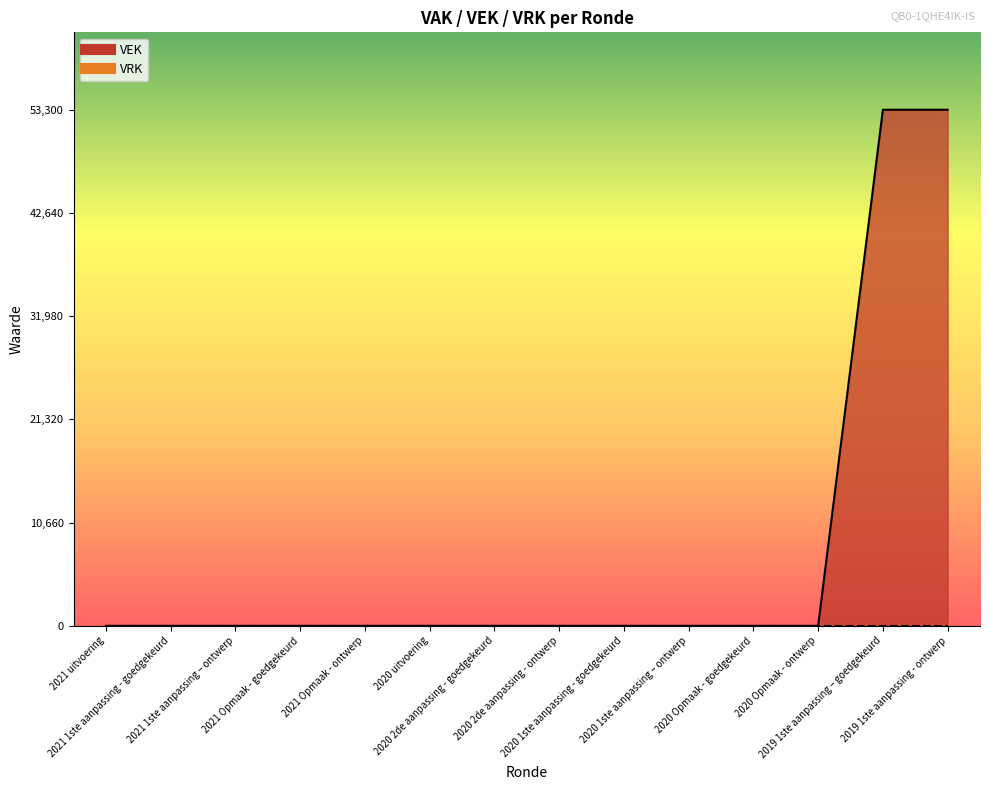

Reading left to right, what are all the values shown in this chart?

2021 uitvoering=0	2021 1ste aanpassing - goedgekeurd=0	2021 1ste aanpassing – ontwerp=0	2021 Opmaak - goedgekeurd=0	2021 Opmaak - ontwerp=0	2020 uitvoering=0	2020 2de aanpassing - goedgekeurd=0	2020 2de aanpassing - ontwerp=0	2020 1ste aanpassing - goedgekeurd=0	2020 1ste aanpassing – ontwerp=0	2020 Opmaak - goedgekeurd=0	2020 Opmaak - ontwerp=0	2019 1ste aanpassing – goedgekeurd=53300	2019 1ste aanpassing - ontwerp=53300